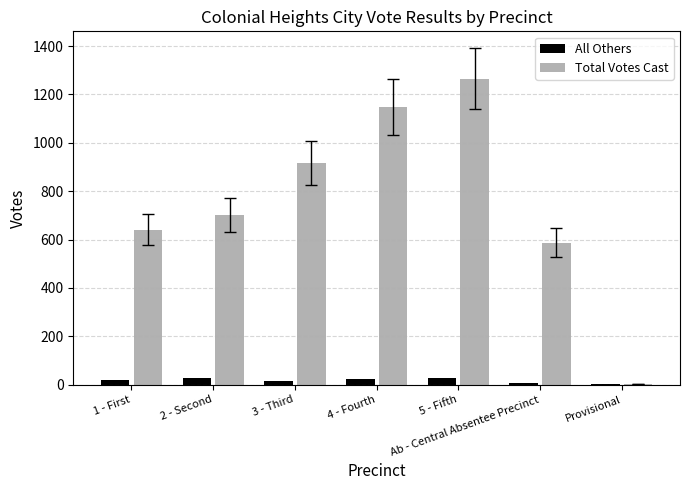

How many series are shown in this chart?

2